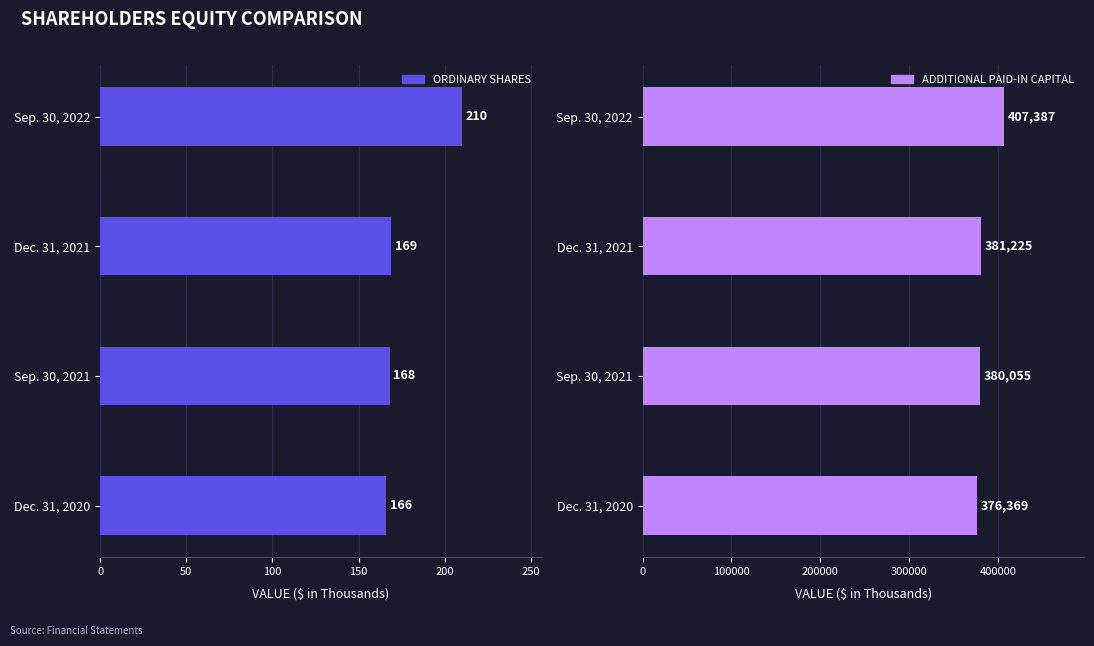

What is the spread (max minus min) of values at Dec. 31, 2021?

381056